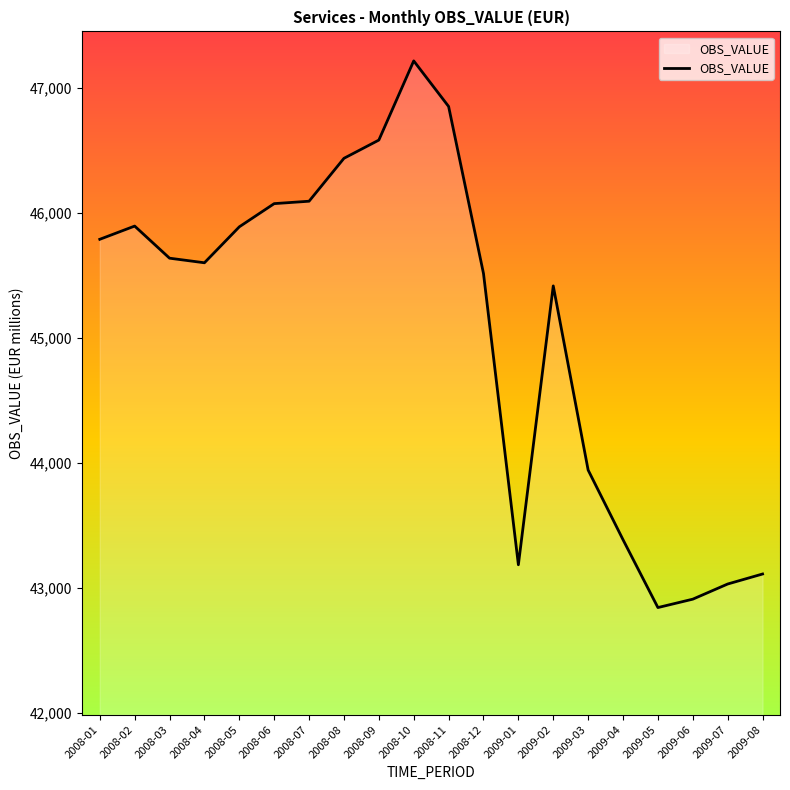

Where is the data nearest to the value 45030?

2009-02